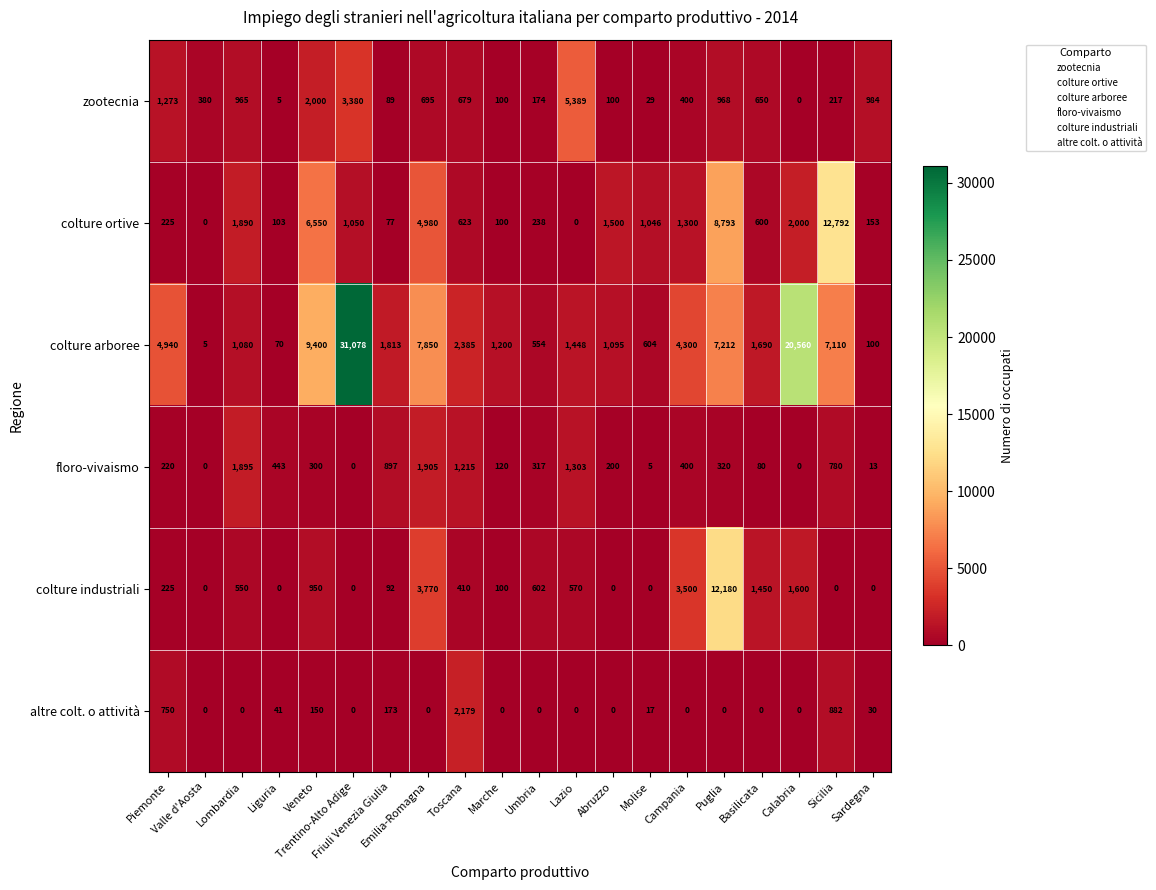

Which series has the largest total across all categories?

colture arboree